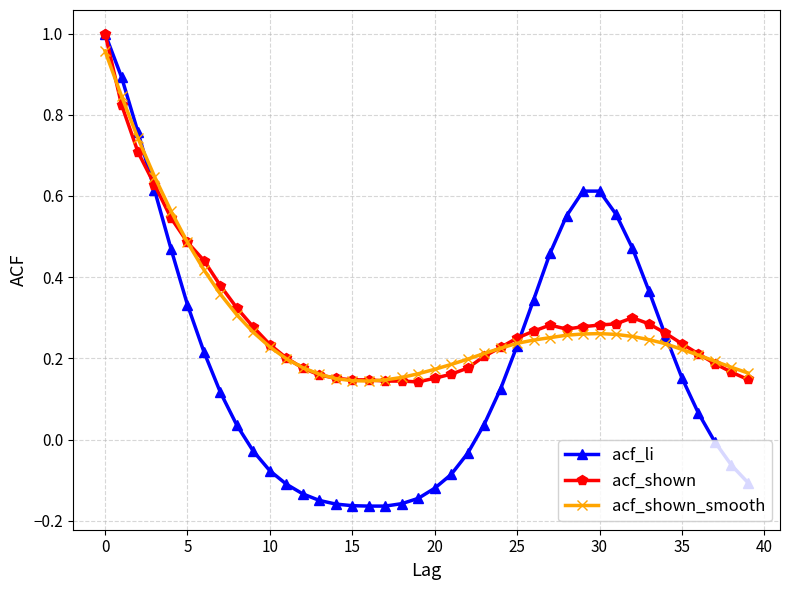

Count the number of categories in the chart.

40